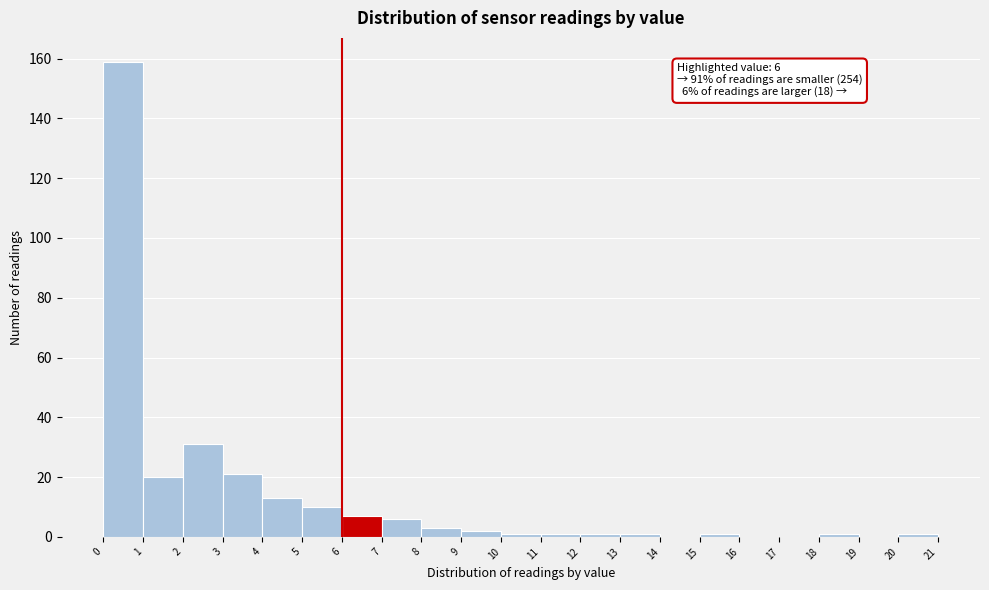

Over which range of the x-axis is the bar tallest?

0 to 1